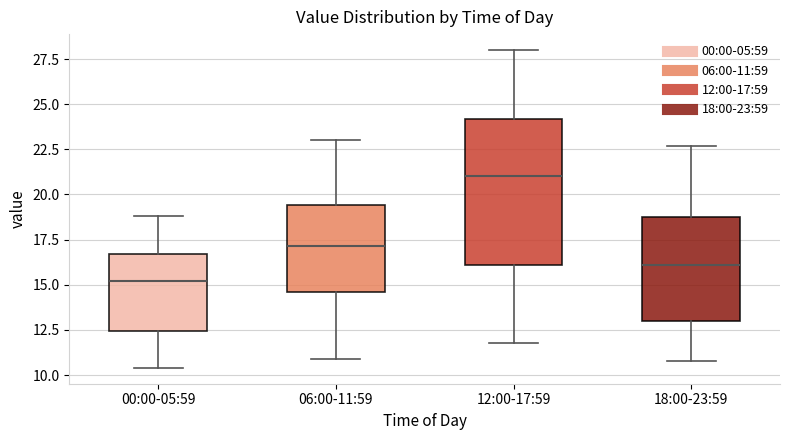

Reading left to right, transcribe this box plot: for each box, give where its median line is, the range the box spans, and where its two whiskers end, as read against the y-axis. The values are not printed on the chart, so give them approximately, as read against the axis.

00:00-05:59: median 15.0, box 12.5 to 16.5, whiskers 10.5 to 19.0
06:00-11:59: median 17.0, box 14.5 to 19.5, whiskers 11.0 to 23.0
12:00-17:59: median 21.0, box 16.0 to 24.0, whiskers 12.0 to 28.0
18:00-23:59: median 16.0, box 13.0 to 19.0, whiskers 11.0 to 22.5